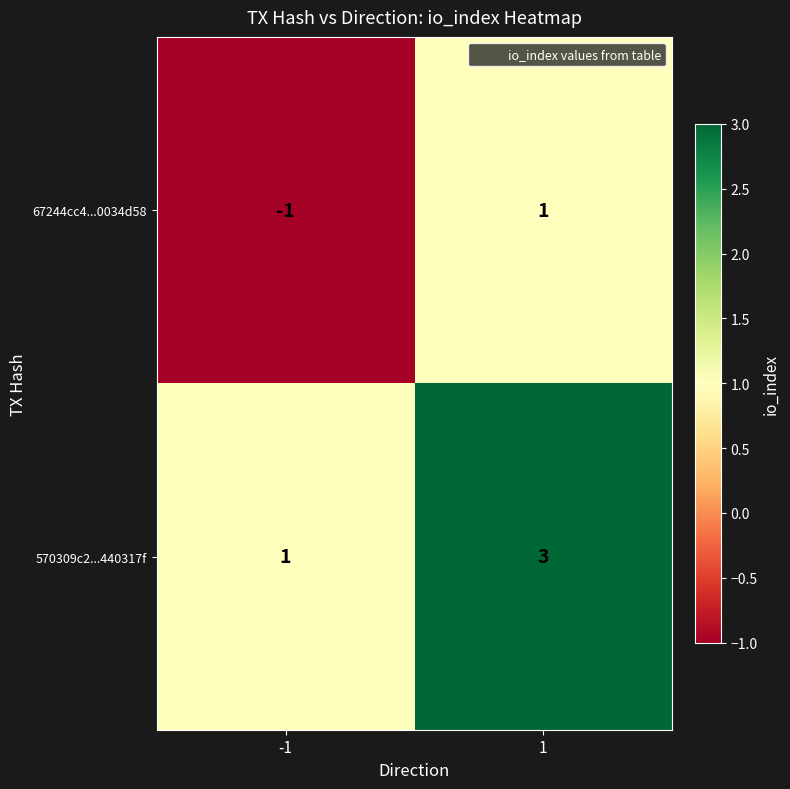

Reading left to right, what are all the values shown in this chart?

67244cc4...0034d58: -1=-1	1=1
570309c2...440317f: -1=1	1=3